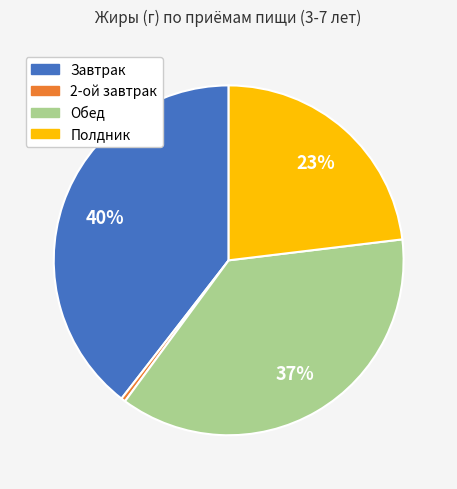

To the nearest percent, what portion does Полдник represent?

23%